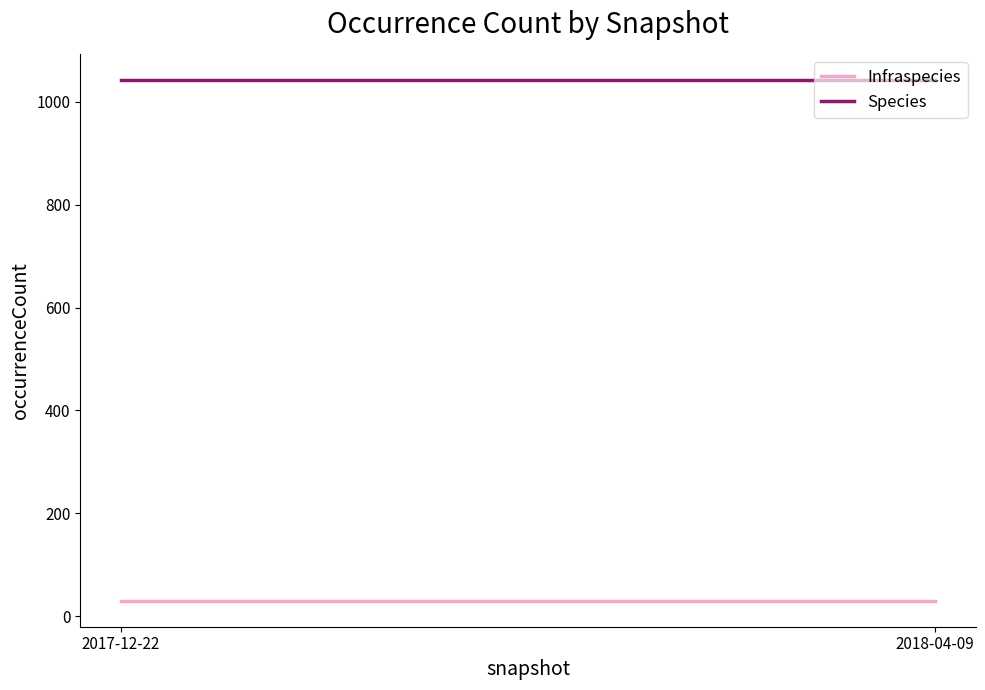

Is this an area chart (filled region under the line)?

No